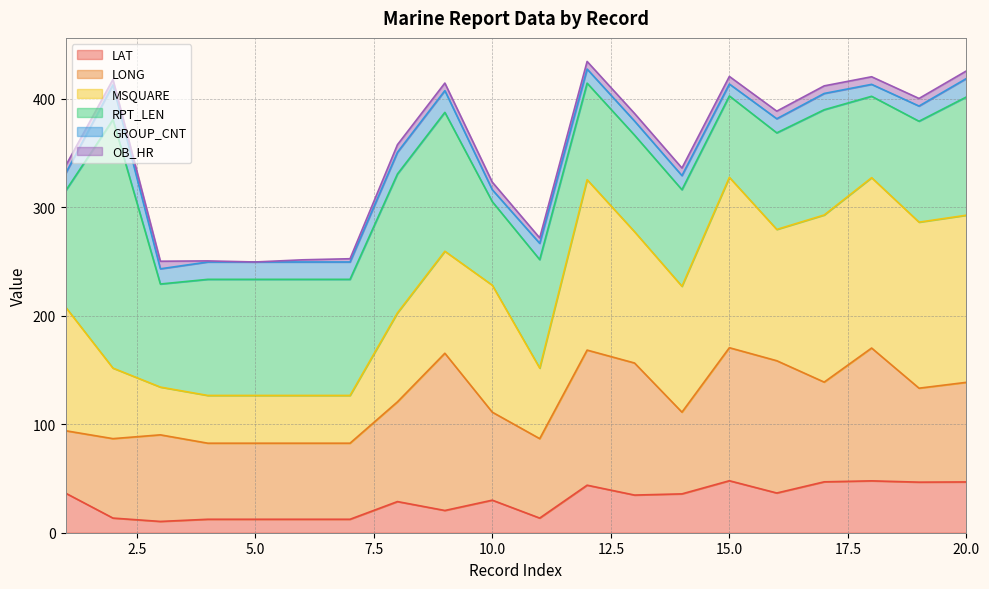

What are all the series names shown in the legend?

LAT, LONG, MSQUARE, RPT_LEN, GROUP_CNT, OB_HR